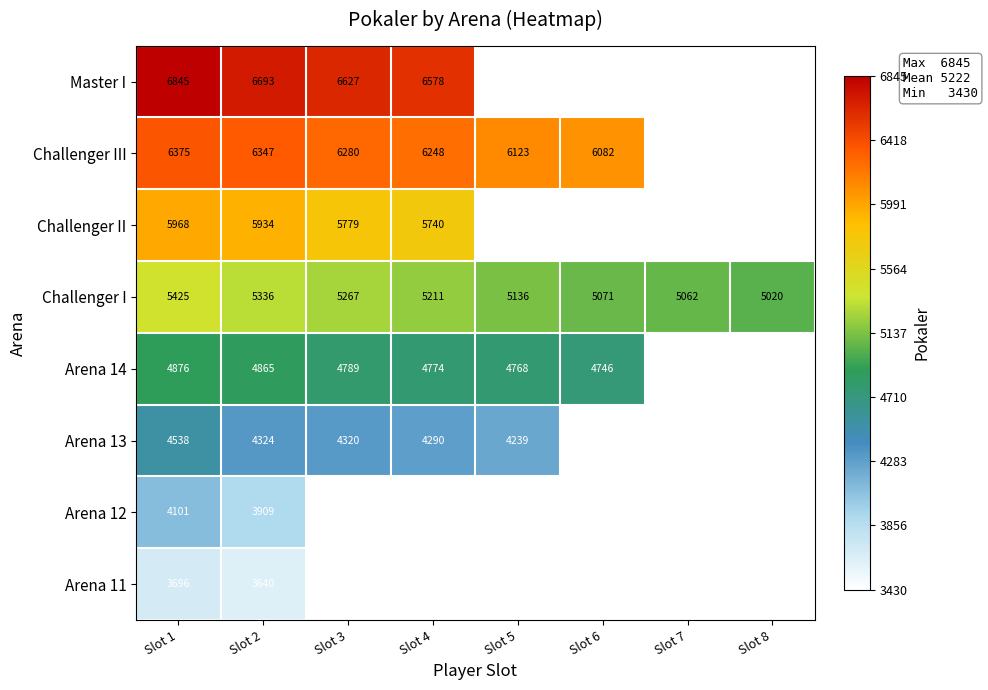

What is the difference between the second highest and minimum values in the Challenger I series?

316